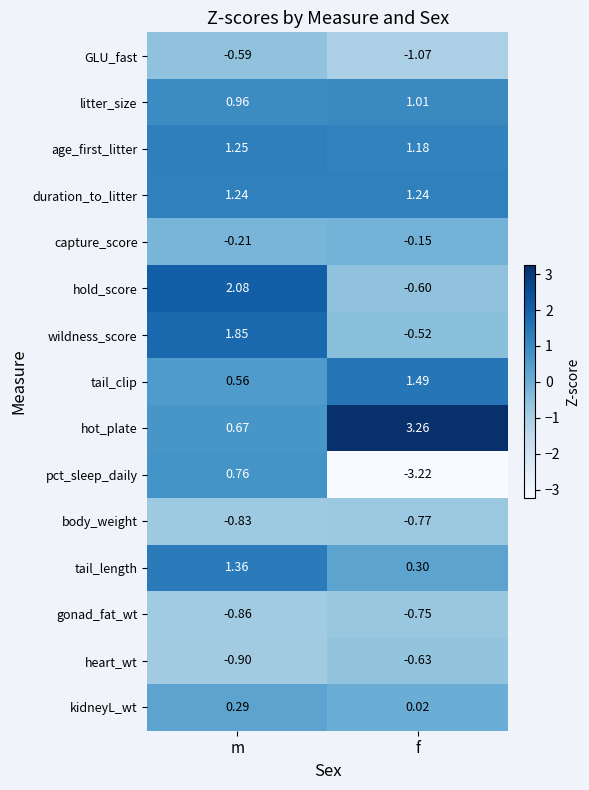

At which label does tail_length reach its minimum?

f